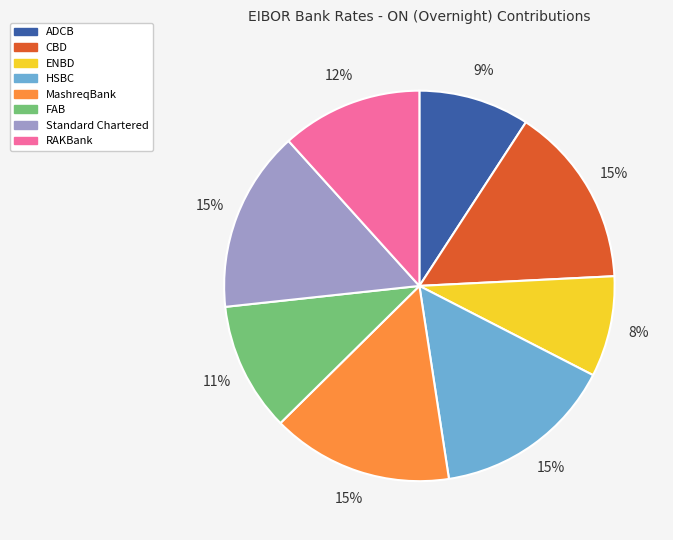

What percentage is the ENBD slice, to the nearest percent?

8%